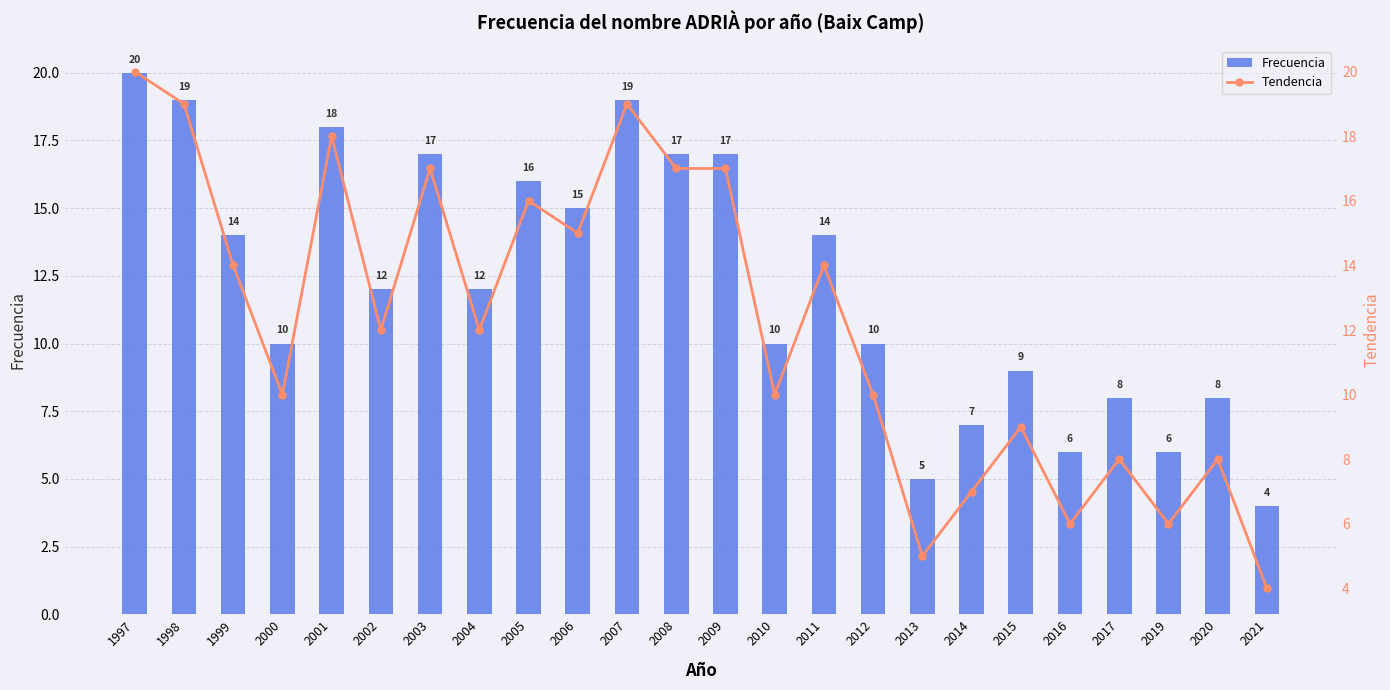

Which series has the widest spread of values?

Frecuencia